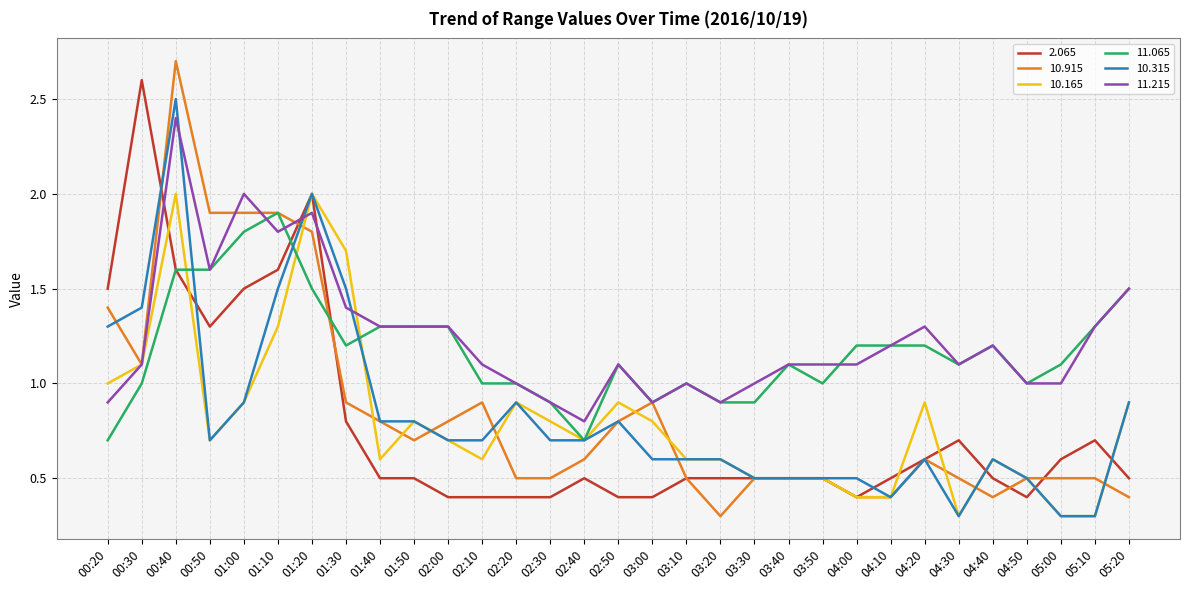

True or false: 10.165 has more than 0 interior local peaks.

True